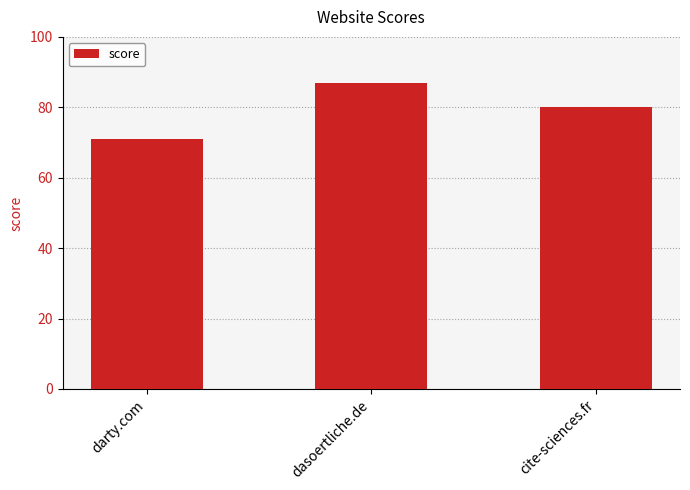

List the labels in order of value, largest first.

dasoertliche.de, cite-sciences.fr, darty.com